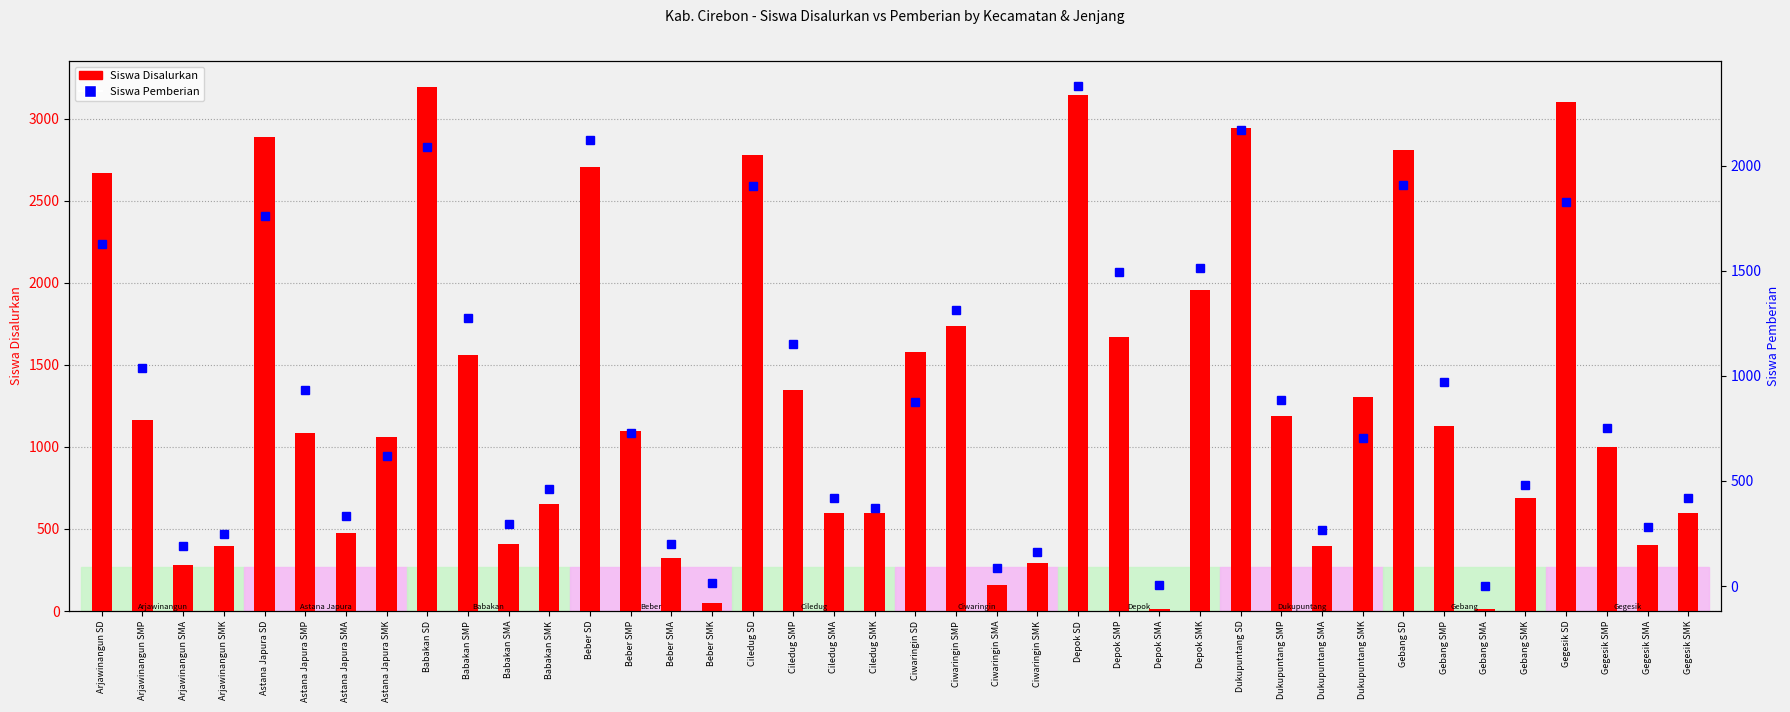

What is the spread (max minus min) of values at Beber SD?

580